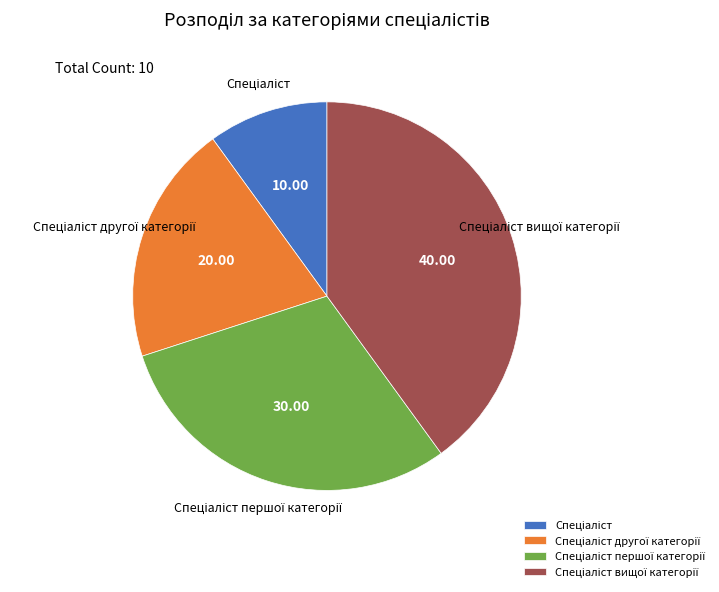

Is there any slice that represents more than half of the pie?

No